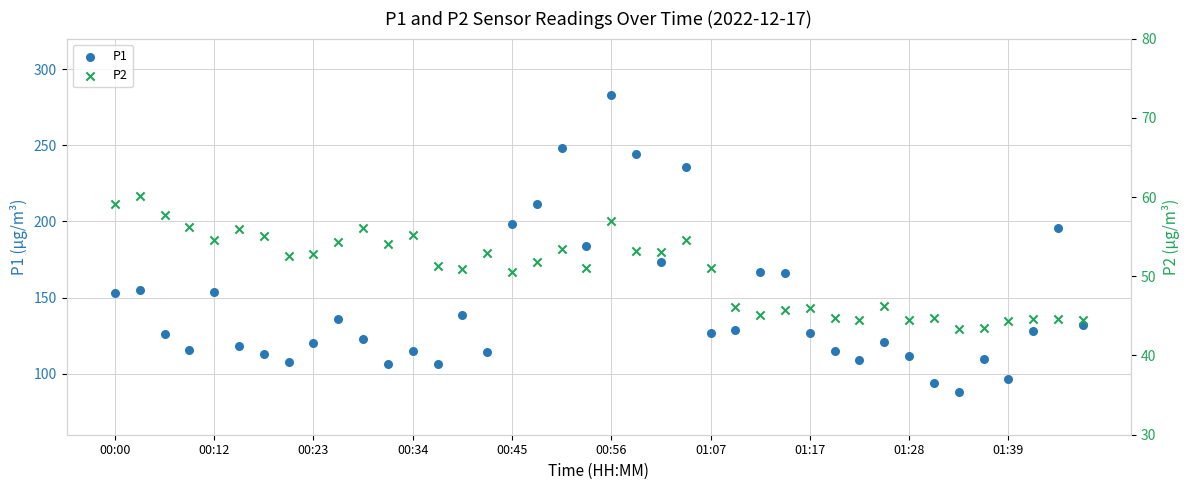

Is the value of P2 at 38 greater than the value of P1 at 39?

No